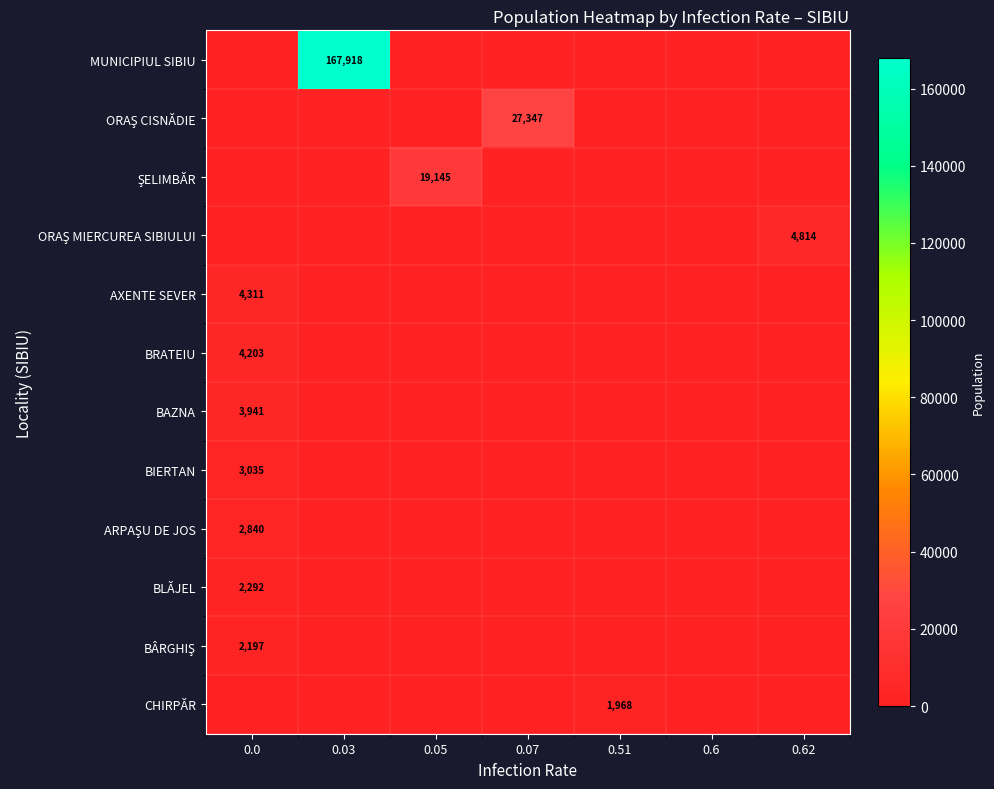

The AXENTE SEVER series shows 2677 at 0.0. True or false?

False